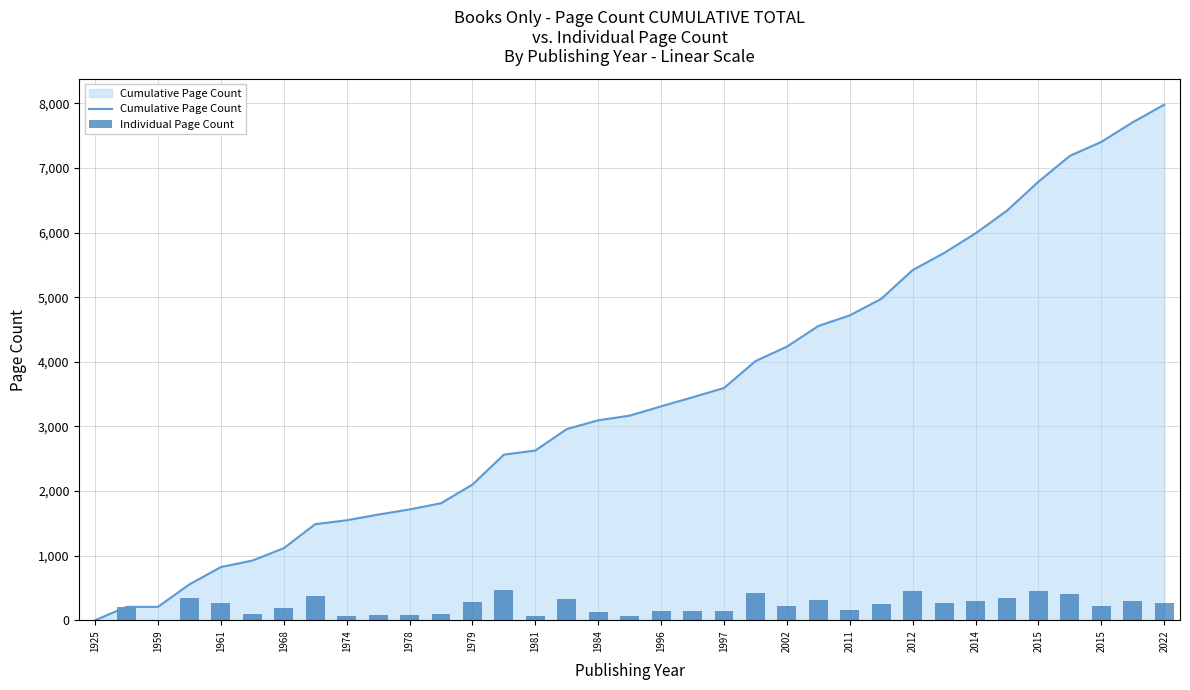

What is the maximum value shown in the chart?

7982